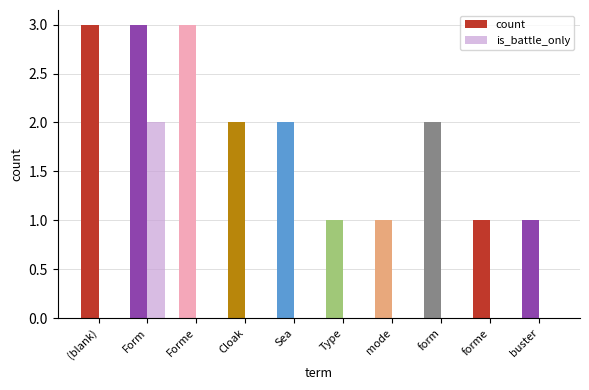

What are all the series names shown in the legend?

count, is_battle_only